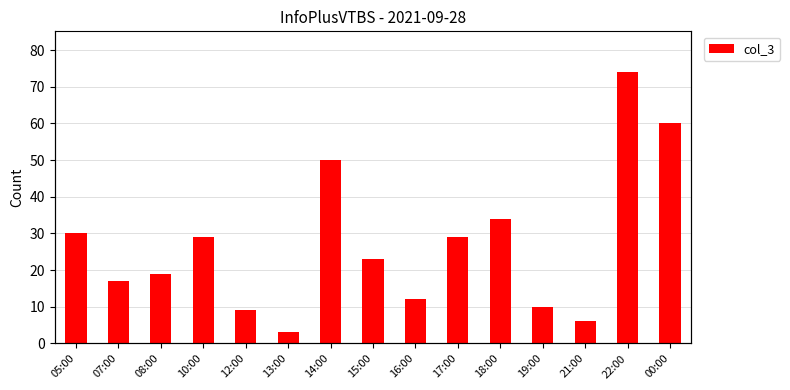

The chart shows a value of 38 at 00:00. True or false?

False